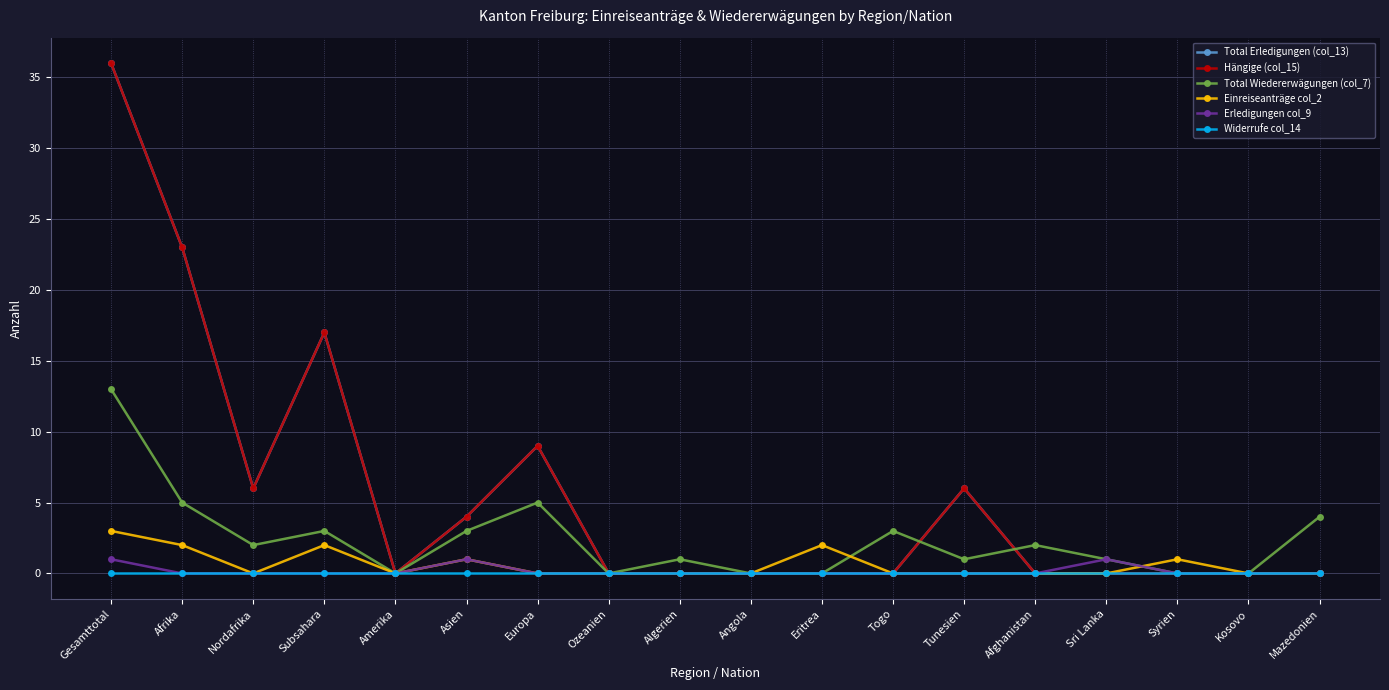

True or false: Total Erledigungen (col_13) and Einreiseanträge col_2 cross at least once.

False